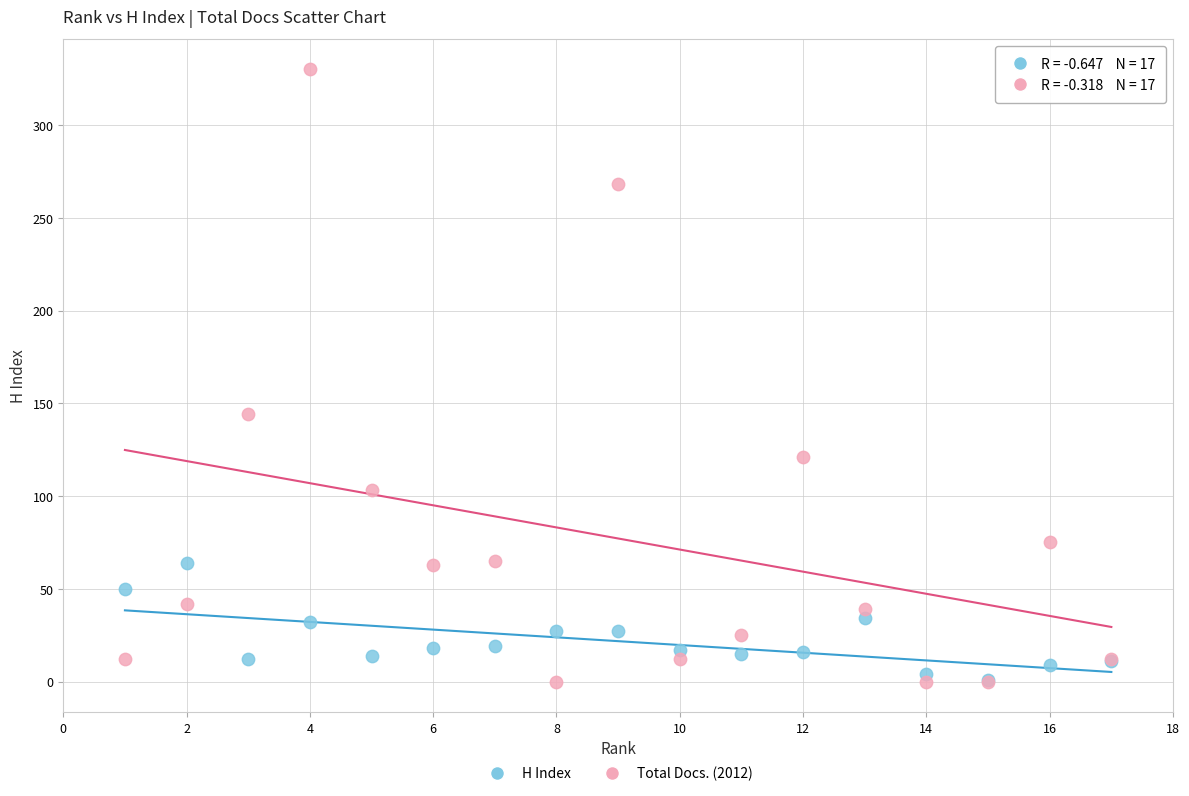

Across all series, what Y value is closest to 165?

144